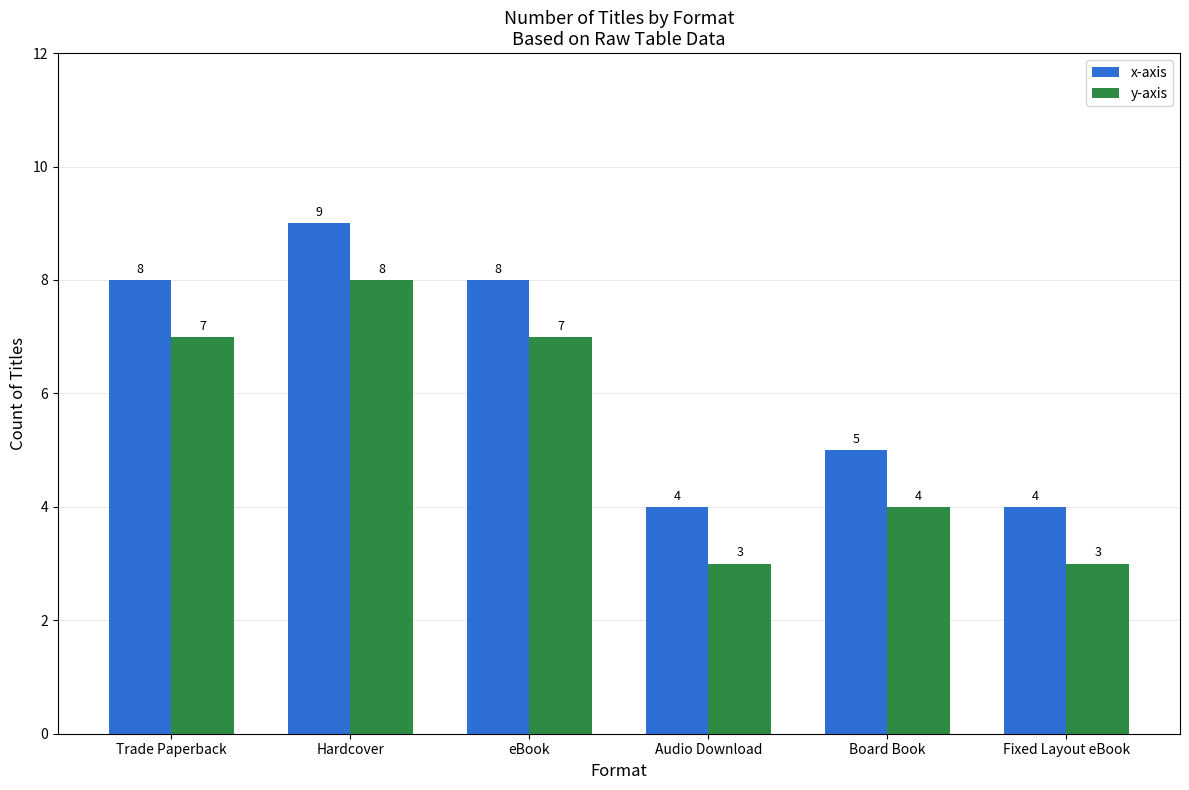

Is it true that y-axis equals 8 at Hardcover?

True